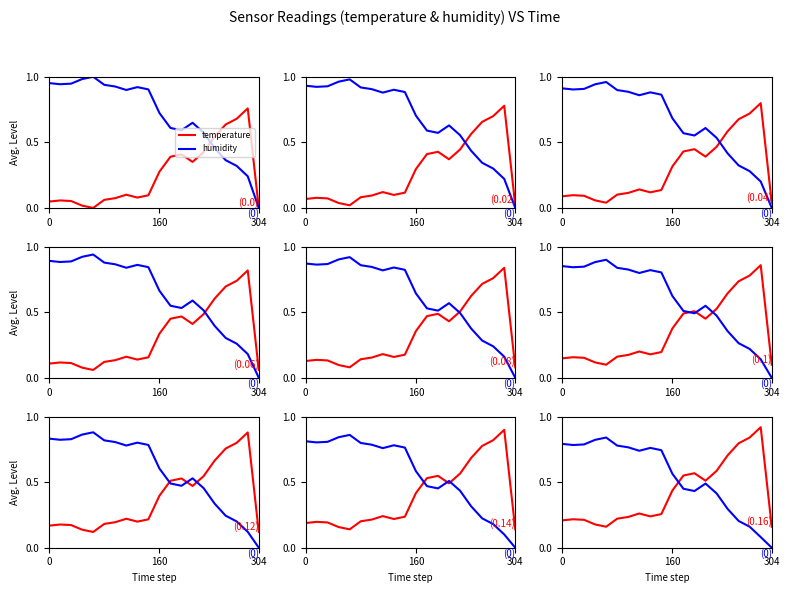

How many lines are shown in the chart?

2